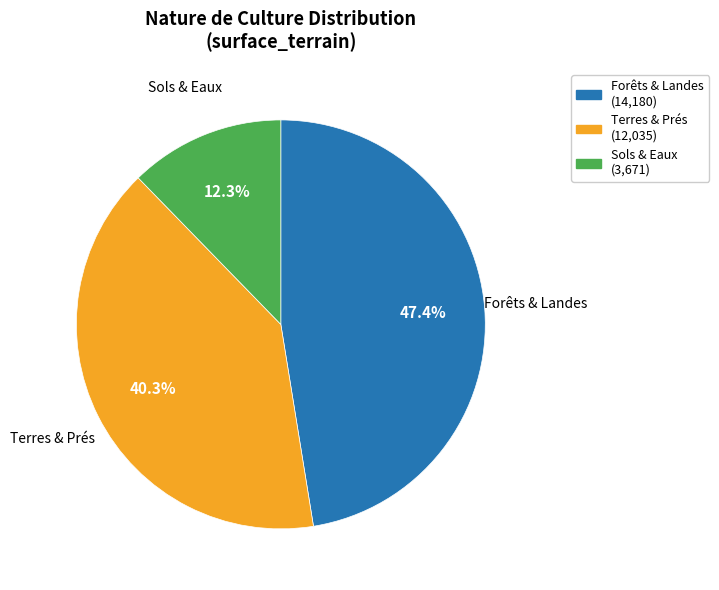

Is Terres & Prés the majority of the pie?

No